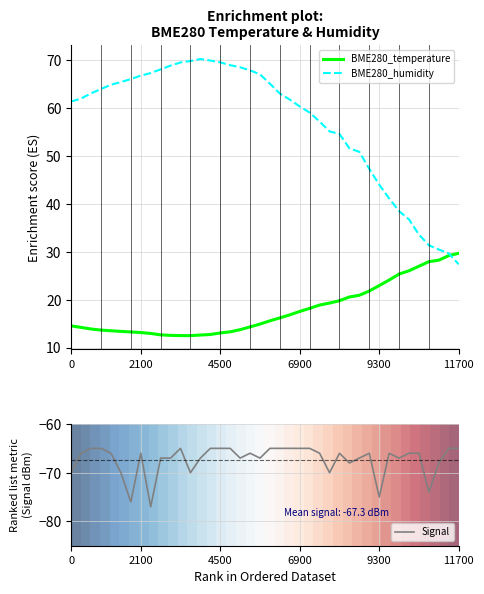

Which category has the lowest value in the BME280_humidity series?

11700